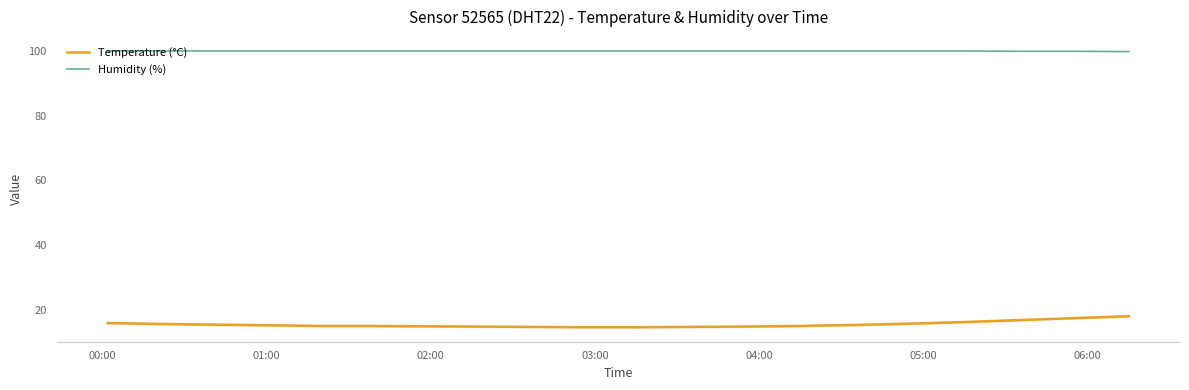

Which series has the largest range (max minus min)?

Temperature (°C)